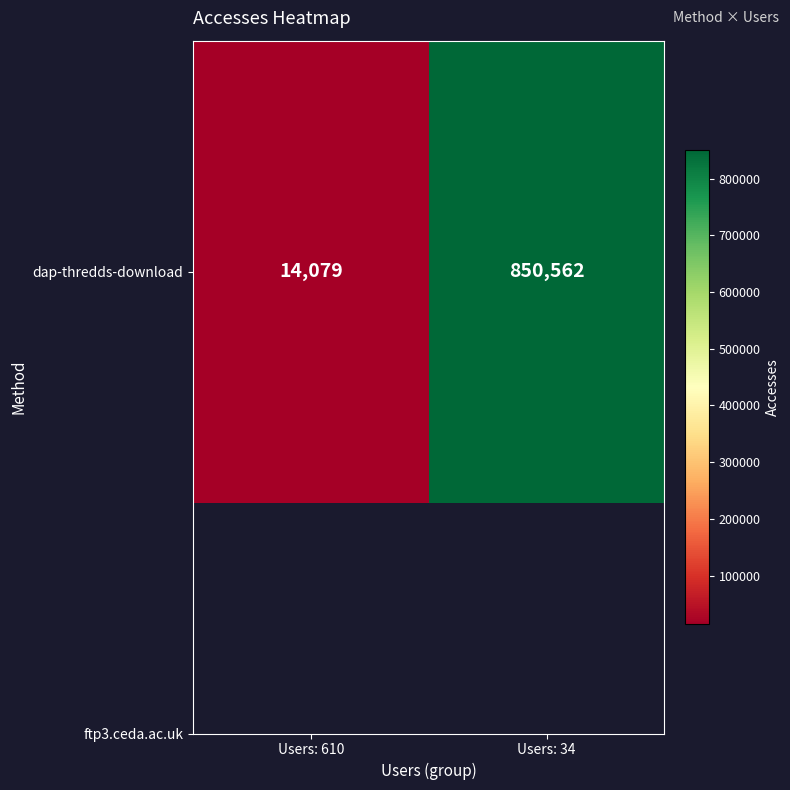

Where is the data nearest to the value 432320?

Users: 610